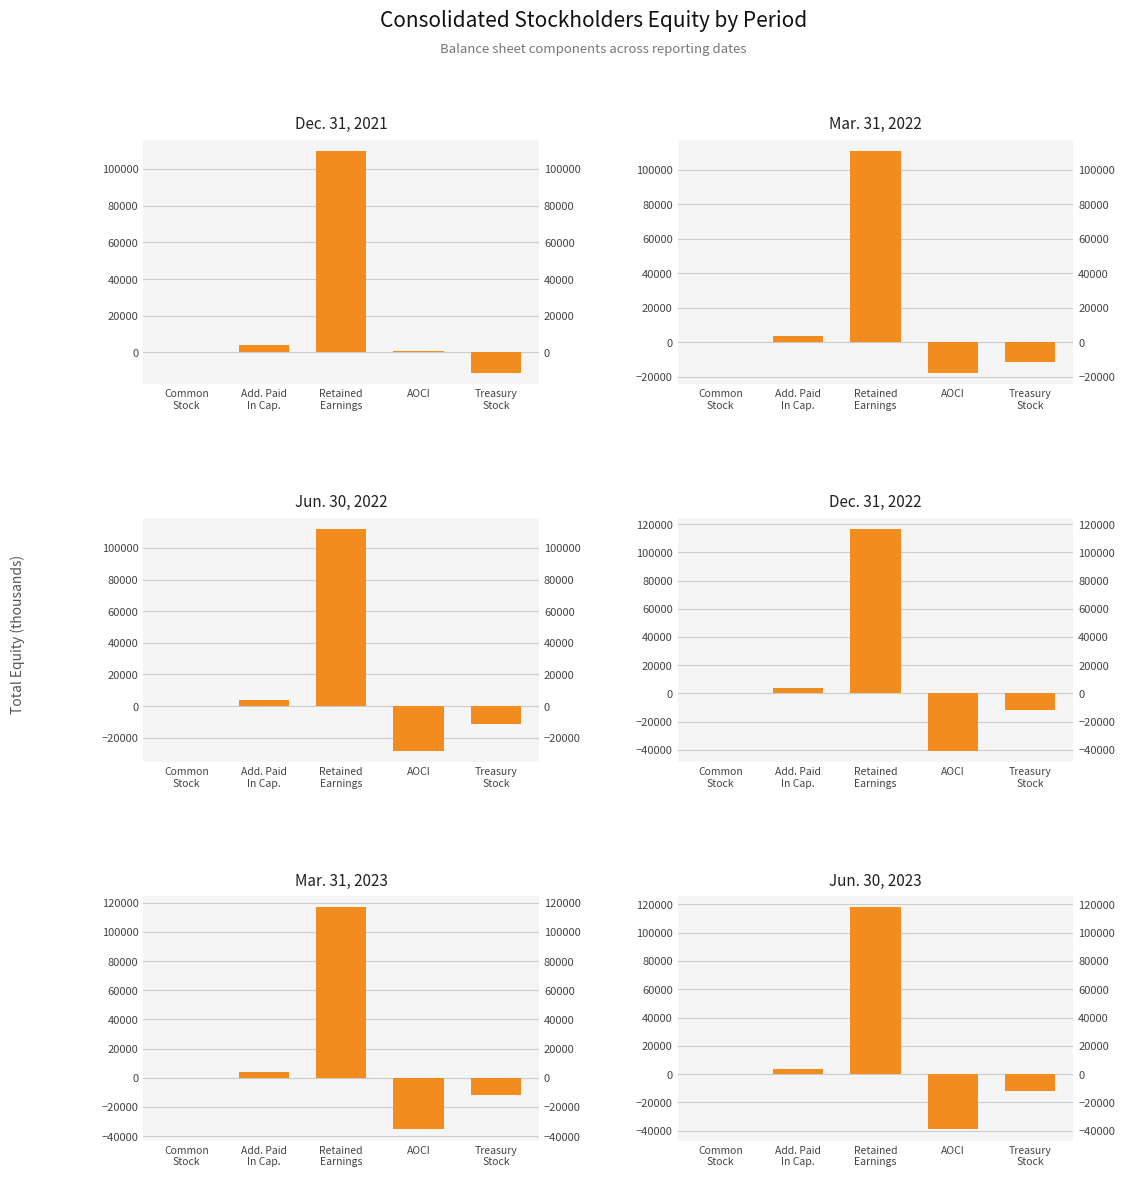

At Common
Stock, list the series in order from largest to smallest.

Dec. 31, 2021, Mar. 31, 2022, Jun. 30, 2022, Dec. 31, 2022, Mar. 31, 2023, Jun. 30, 2023